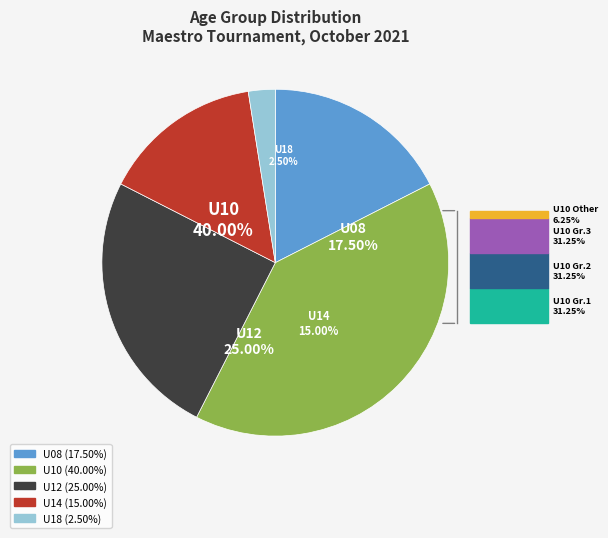

True or false: U10 accounts for 30% of the total.

False